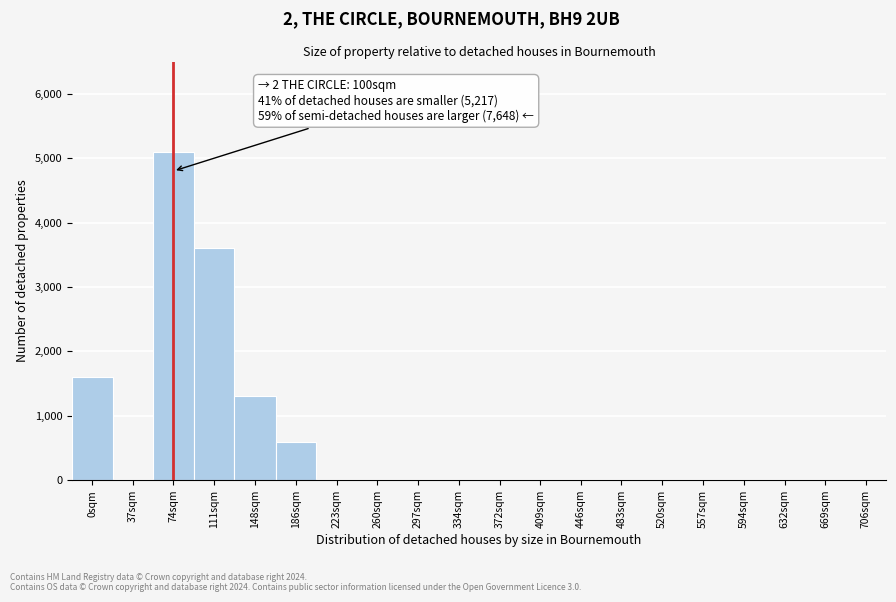

Reading left to right, transcribe all the data shown in this chart.

0sqm=1600	37sqm=0	74sqm=5100	111sqm=3600	148sqm=1300	186sqm=600	223sqm=0	260sqm=0	297sqm=0	334sqm=0	372sqm=0	409sqm=0	446sqm=0	483sqm=0	520sqm=0	557sqm=0	594sqm=0	632sqm=0	669sqm=0	706sqm=0